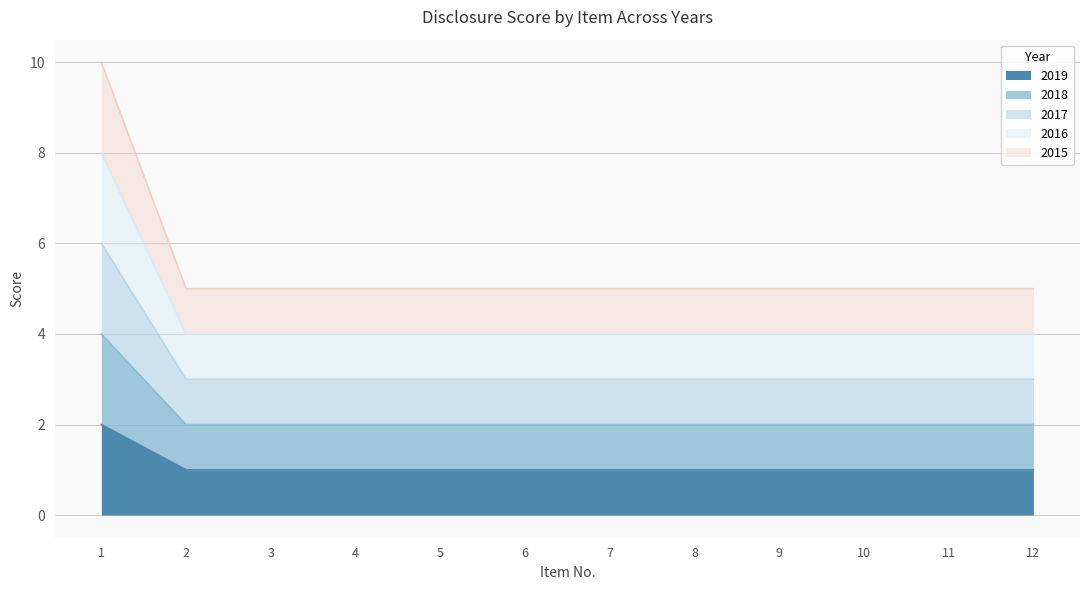

Count the 2019 values in the range 1 to 2.

12